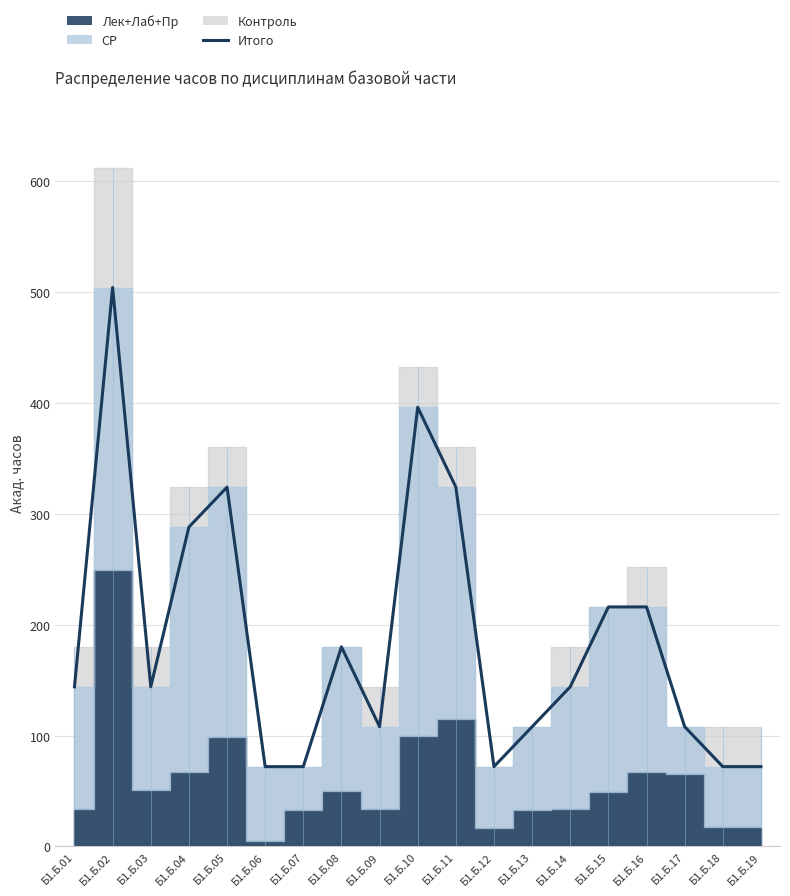

Rank the categories by value from highest to lowest.

Б1.Б.02, Б1.Б.10, Б1.Б.05, Б1.Б.11, Б1.Б.04, Б1.Б.15, Б1.Б.16, Б1.Б.08, Б1.Б.01, Б1.Б.03, Б1.Б.14, Б1.Б.09, Б1.Б.13, Б1.Б.17, Б1.Б.06, Б1.Б.07, Б1.Б.12, Б1.Б.18, Б1.Б.19